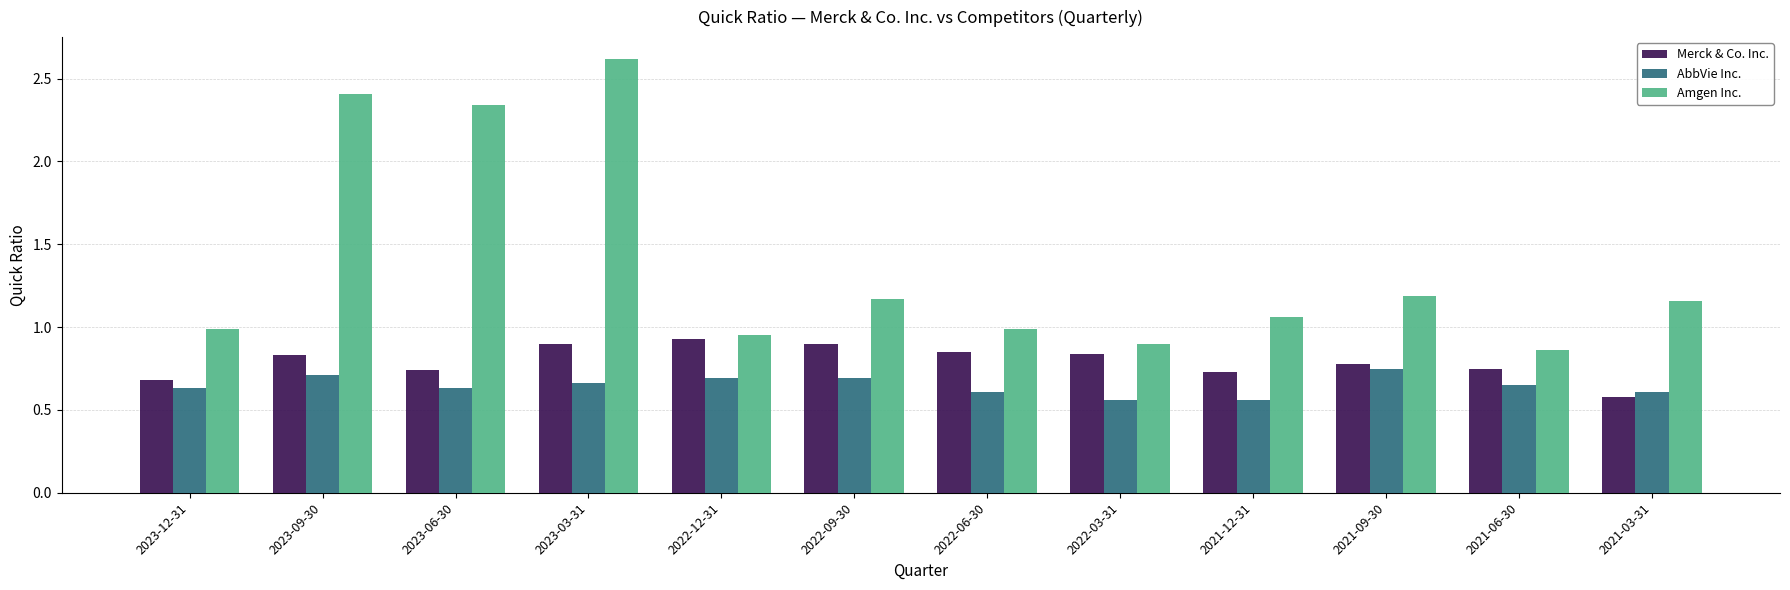

Are the bars grouped side by side (vs. stacked)?

Yes